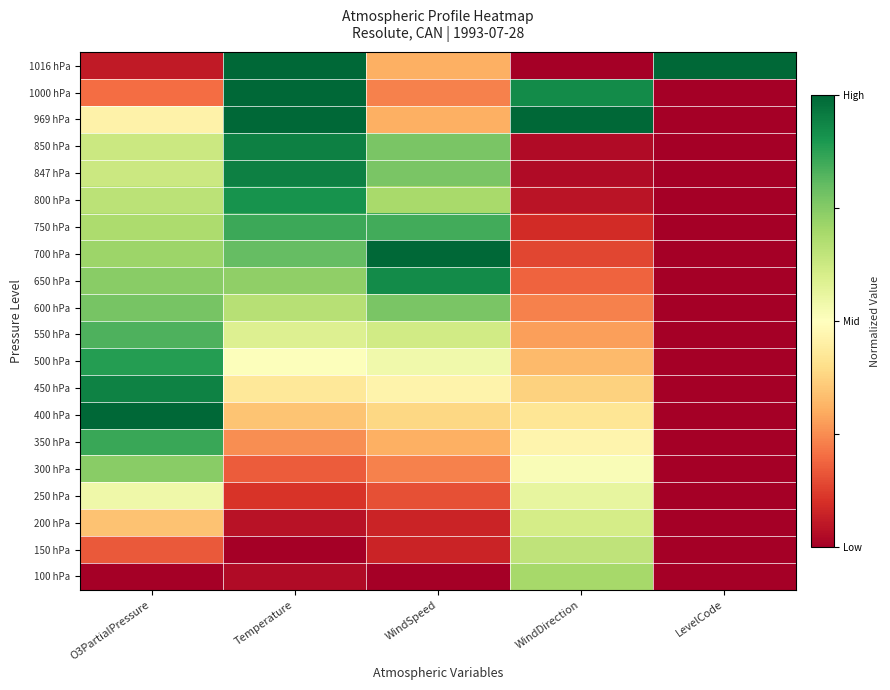

List the series in order of their peak value, lowest first.

250 hPa, 200 hPa, 150 hPa, 100 hPa, 300 hPa, 600 hPa, 550 hPa, 750 hPa, 350 hPa, 500 hPa, 800 hPa, 650 hPa, 450 hPa, 850 hPa, 847 hPa, 1016 hPa, 1000 hPa, 969 hPa, 700 hPa, 400 hPa